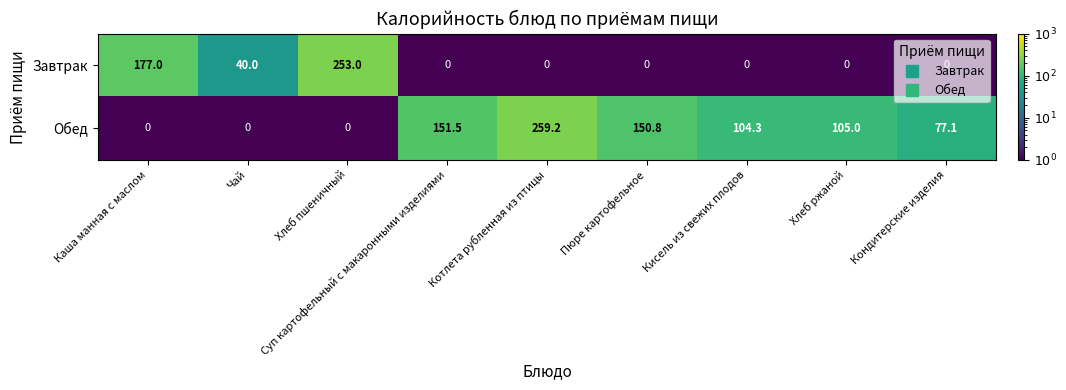

The value of Обед at Кисель из свежих плодов is 104.3. True or false?

True